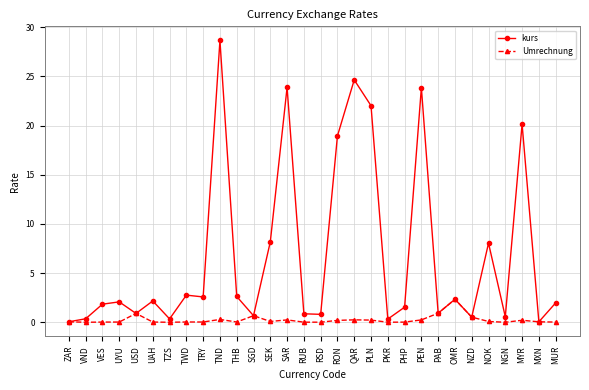

In kurs, how many points are lower than both neighbors (excluding endpoints)?

10